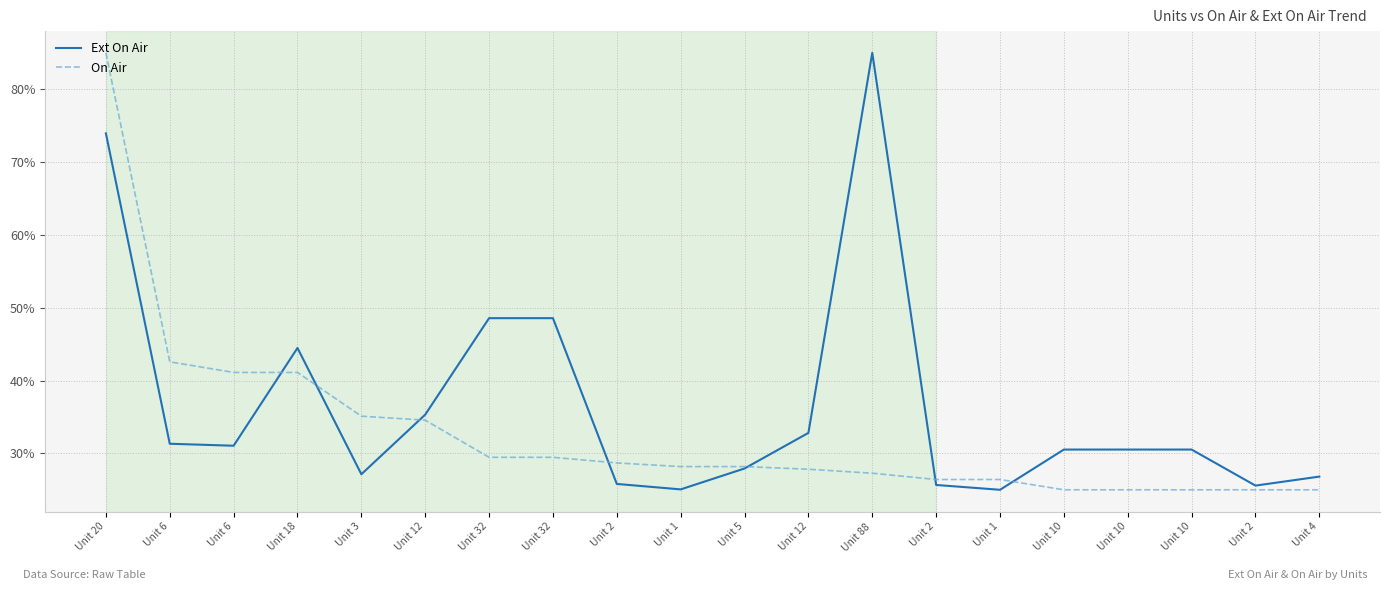

What is the label of the 13th point from the left?

Unit 88